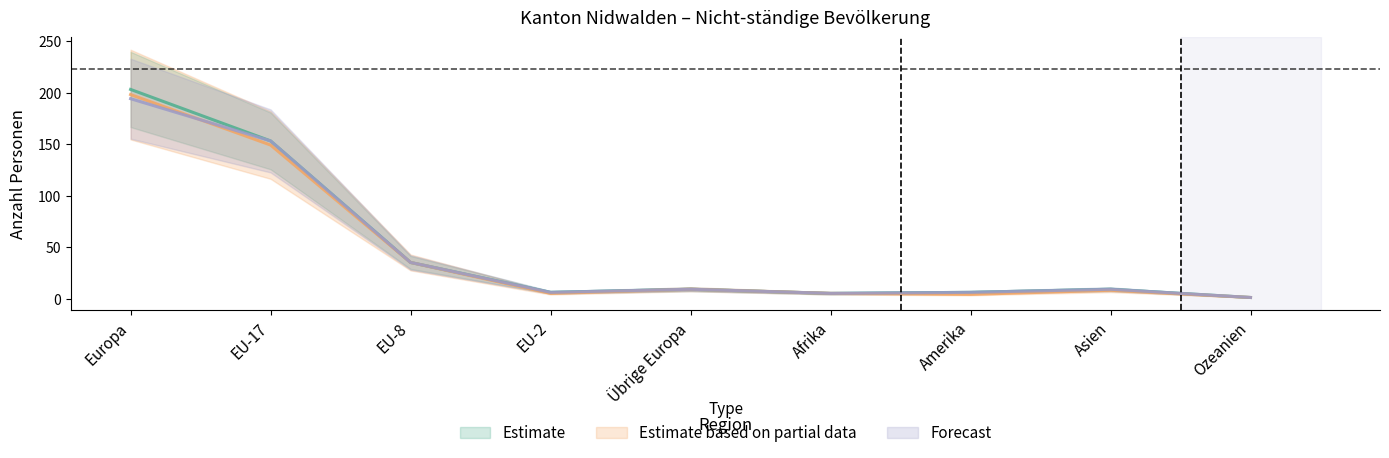

How many lines are shown in the chart?

3